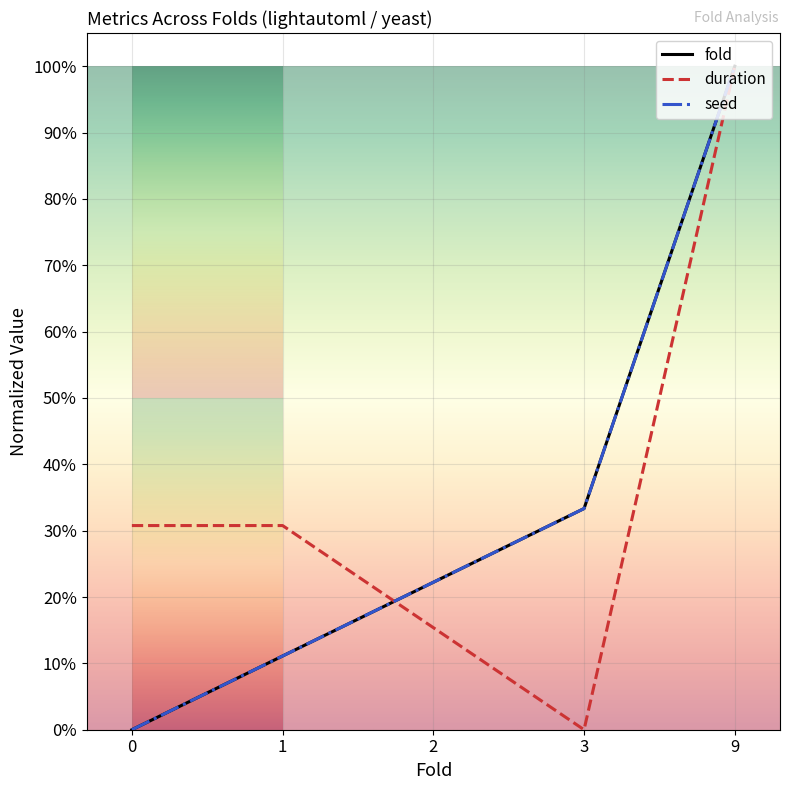

Reading left to right, list all the values displayed in this chart.

fold: 0=0.0	1=0.1	2=0.2	3=0.3	9=1.0
duration: 0=0.3	1=0.3	2=0.2	3=0.0	9=1.0
seed: 0=0.0	1=0.1	2=0.2	3=0.3	9=1.0